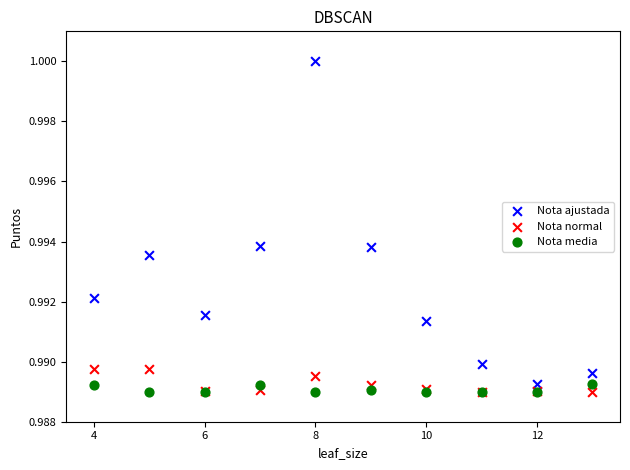

Which series reaches the maximum Y coordinate?

Nota ajustada